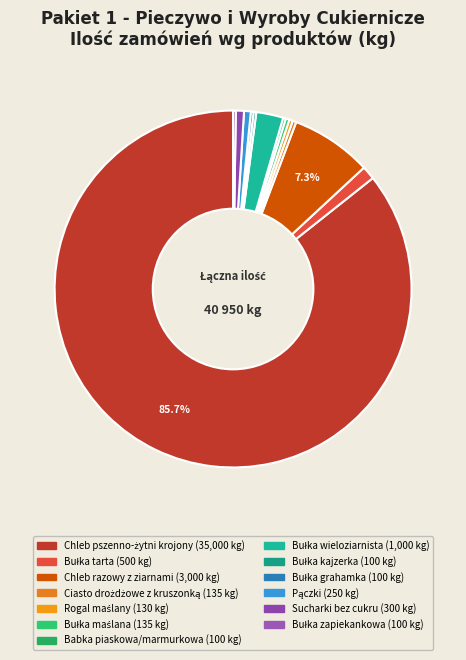

Rank the categories by value from lowest to highest.

Babka piaskowa/marmurkowa, Bułka kajzerka, Bułka grahamka, Bułka zapiekankowa, Rogal maślany, Ciasto drożdżowe z kruszonką, Bułka maślana, Pączki, Sucharki bez cukru, Bułka tarta, Bułka wieloziarnista, Chleb razowy z ziarnami, Chleb pszenno-żytni krojony